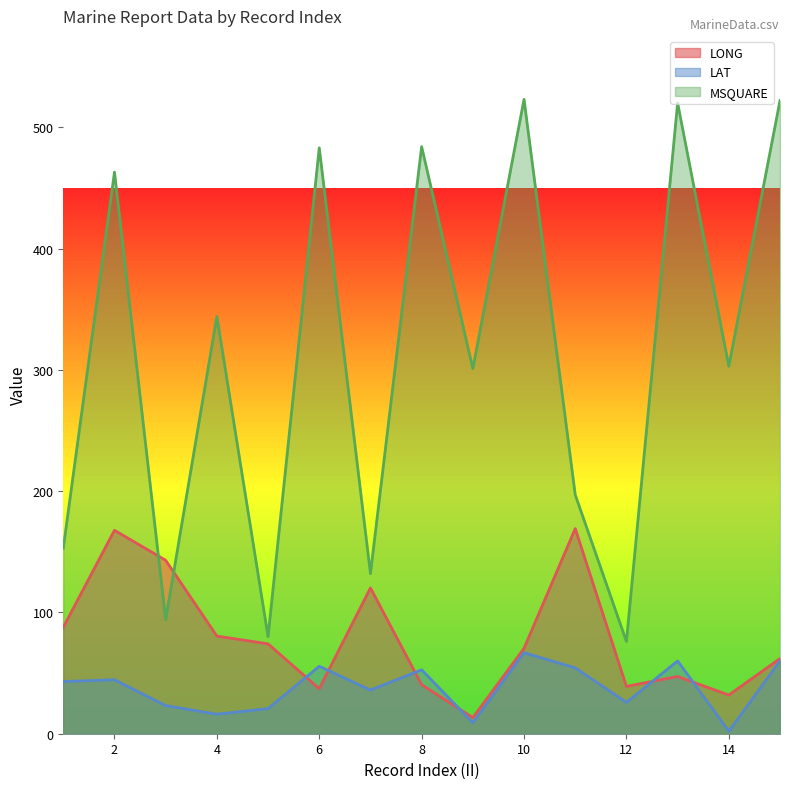

Where is the first local maximum for LONG?

2